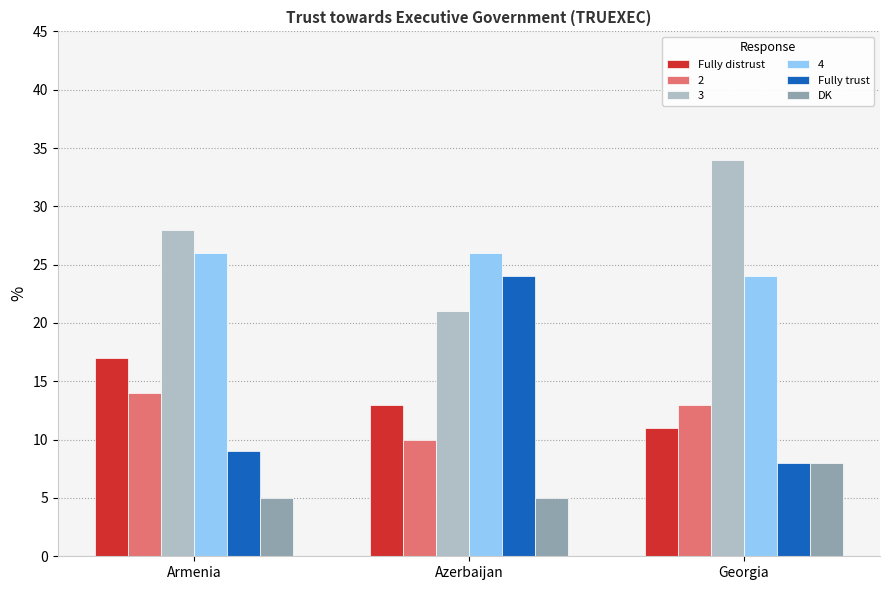

What is the sum of all Fully distrust values?

41